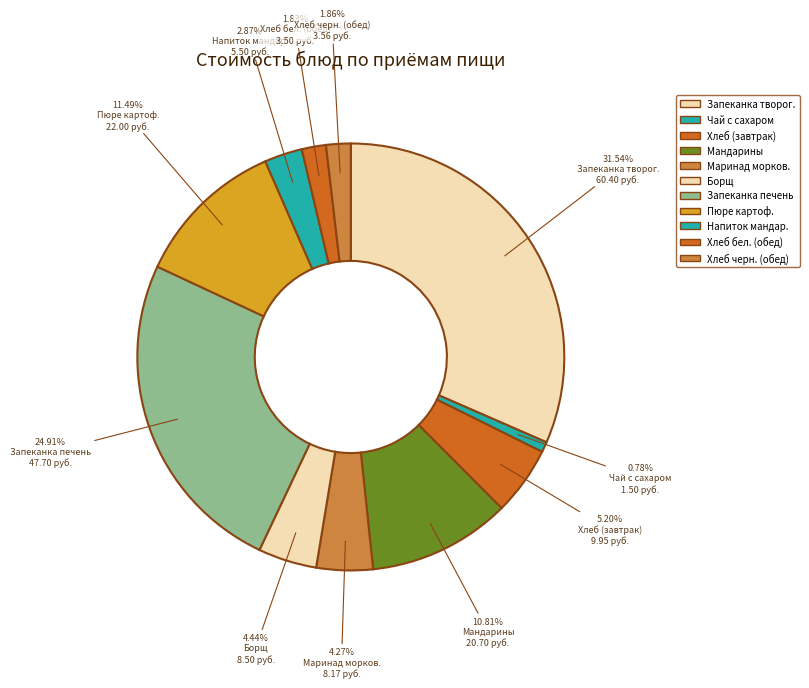

Count the number of slices in the pie.

11